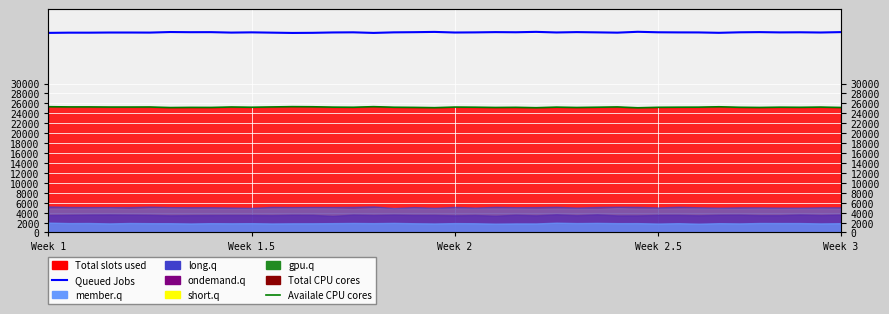

How many data points in Availale CPU cores are less than 25235?

20